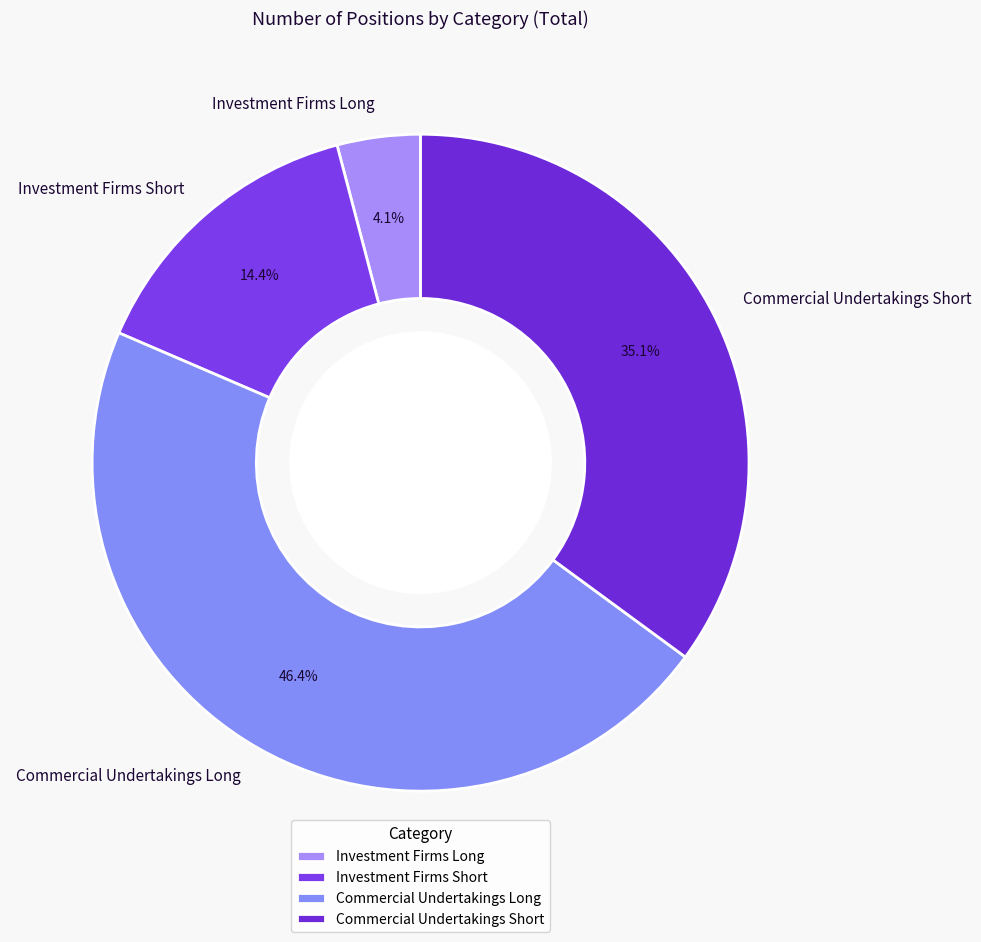

To the nearest percent, what is the difference between the largest and smallest slice percentages?

42%